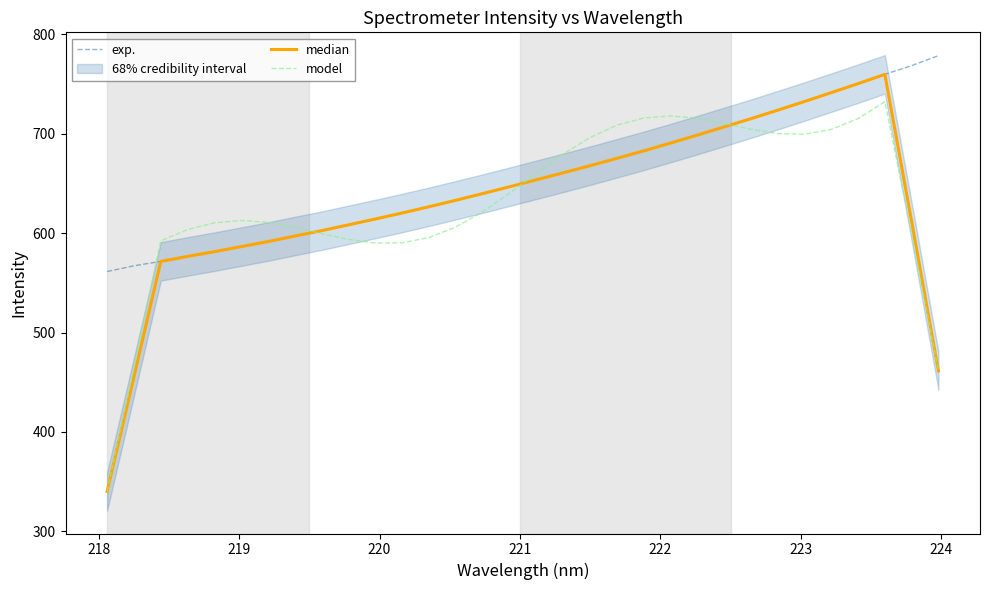

What is the maximum value for exp.?

778.7